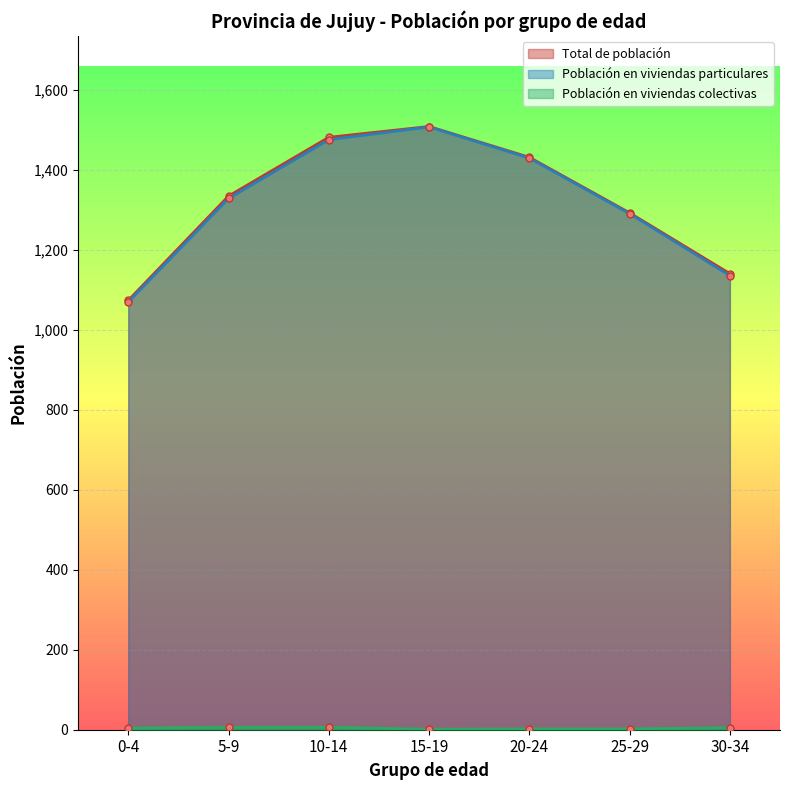

Rank the categories by Población en viviendas colectivas value from highest to lowest.

5-9, 10-14, 30-34, 0-4, 20-24, 25-29, 15-19